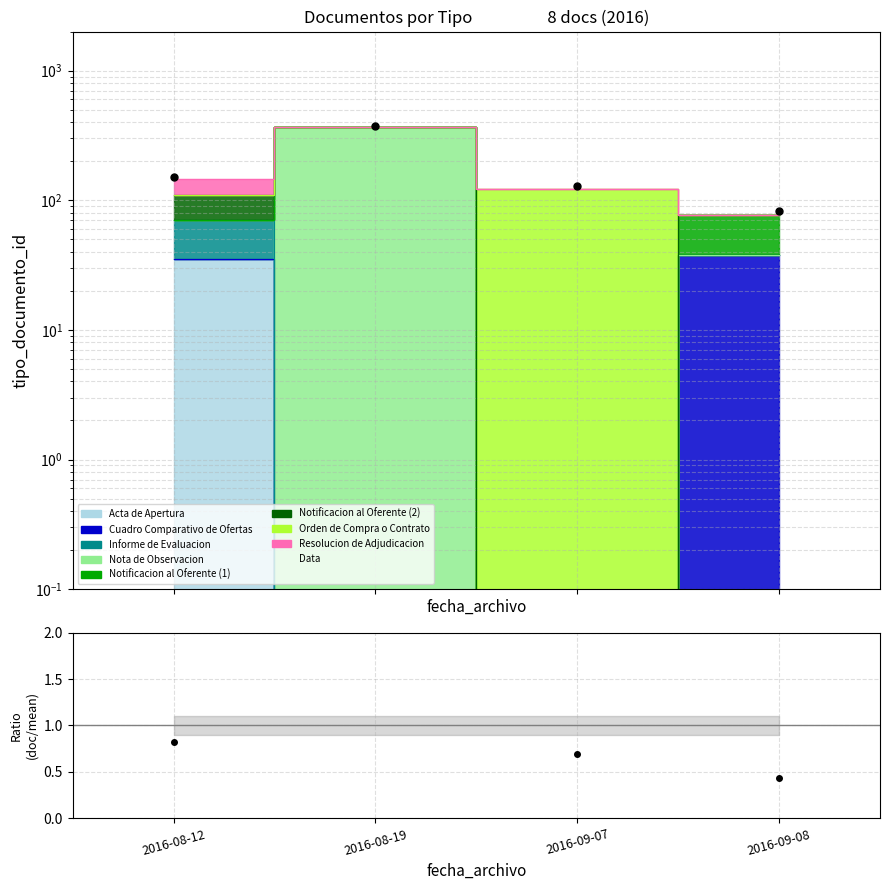

Reading left to right, list all the values displayed in this chart.

152	371	128	82